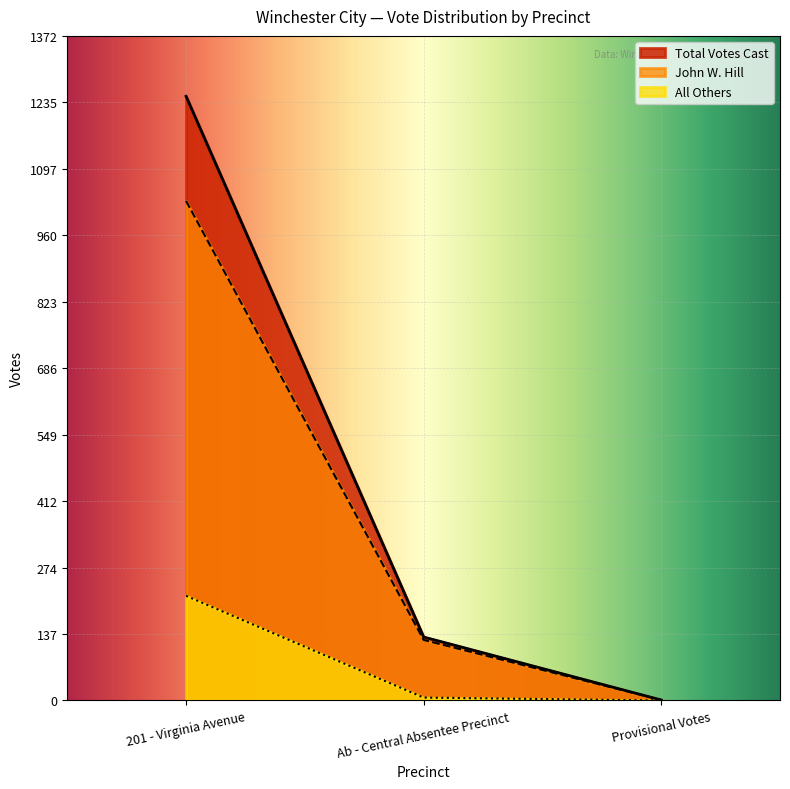

Rank the categories by value from lowest to highest.

Provisional Votes, Ab - Central Absentee Precinct, 201 - Virginia Avenue